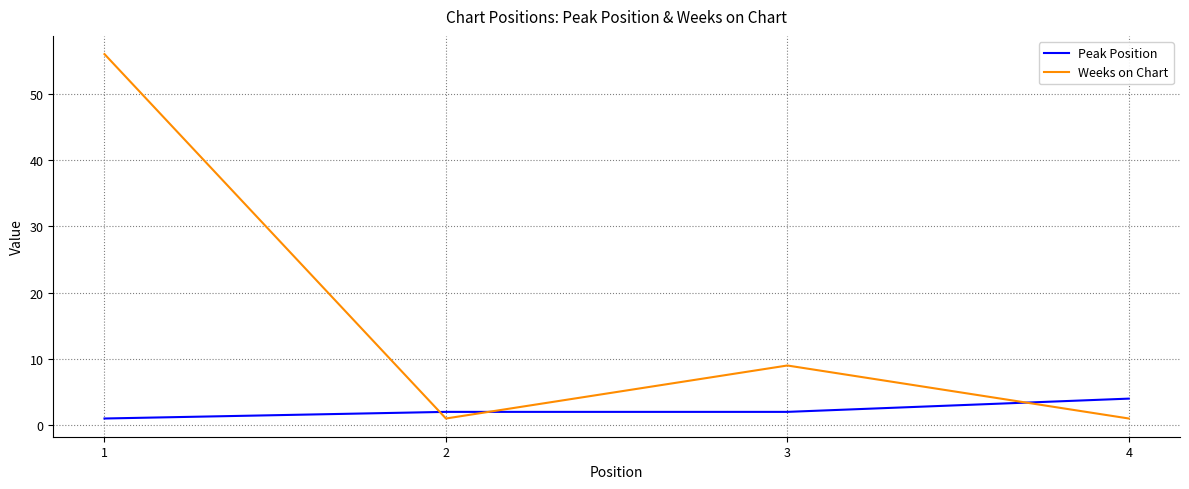

At how many categories does at least one series exceed 36?

1